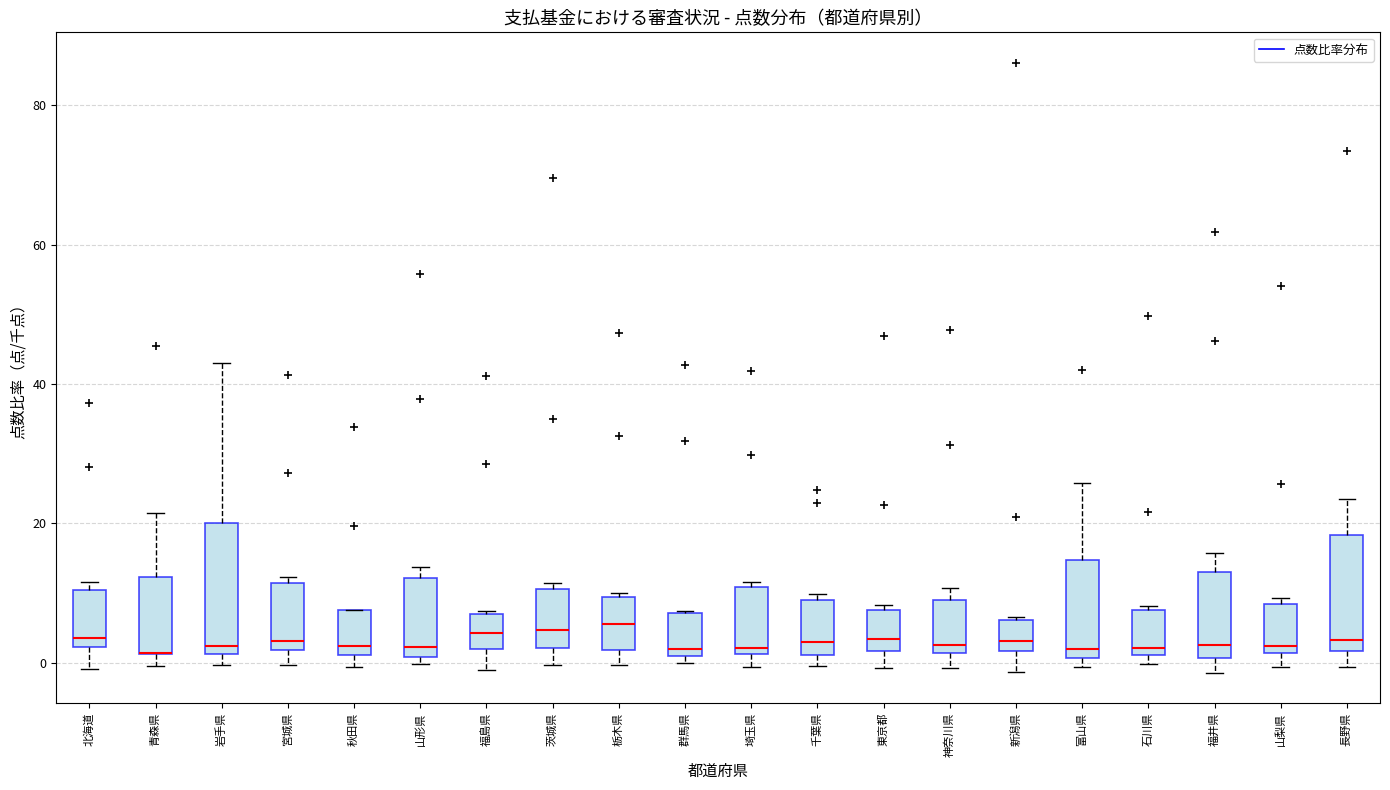

Comparing the boxes themselves (not the whiskers), which one is the tallest?

岩手県